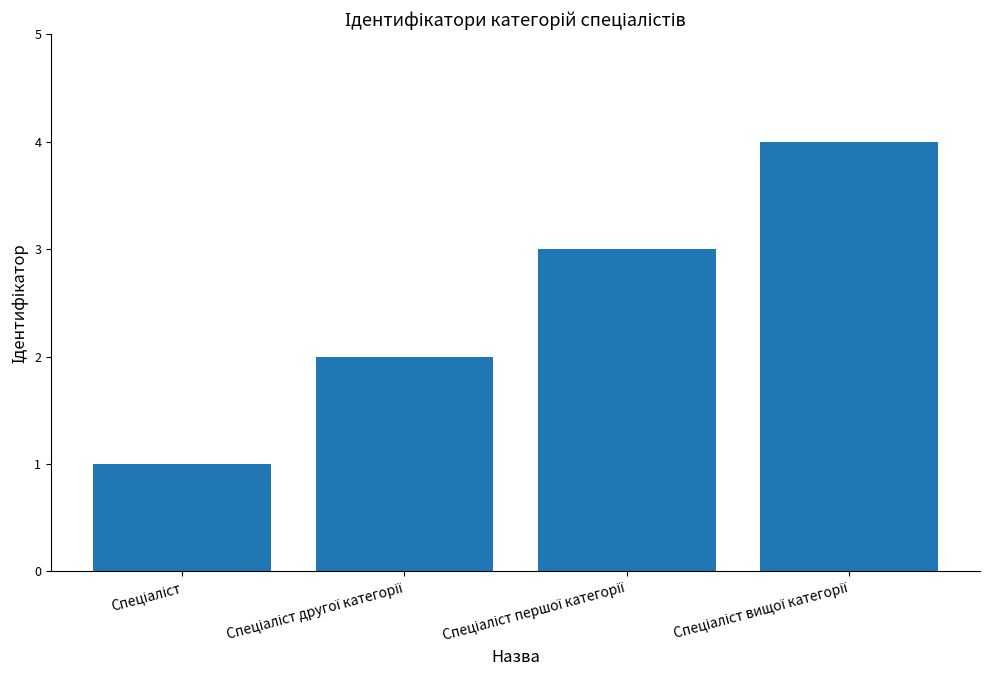

What is the maximum value shown in the chart?

4